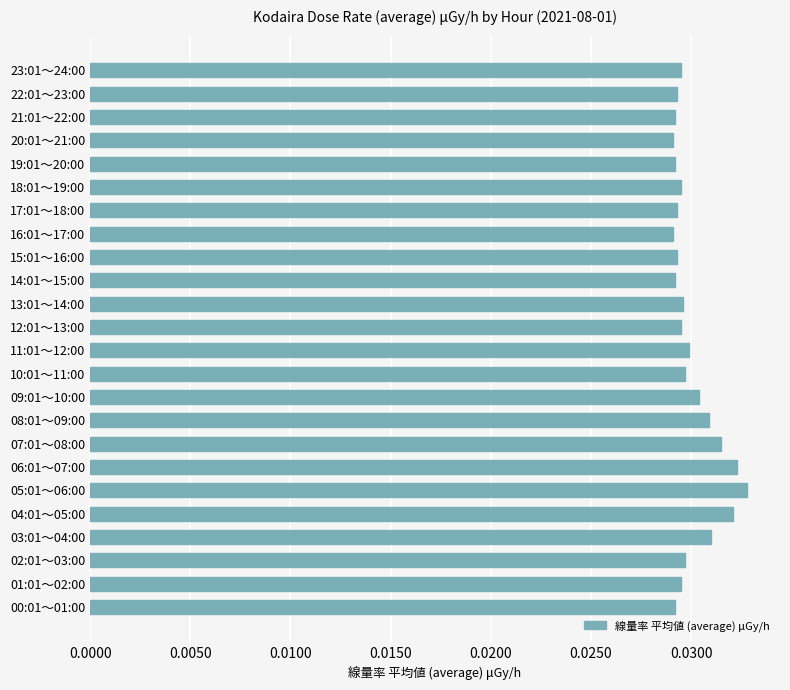

What is the sum of all values?

0.7